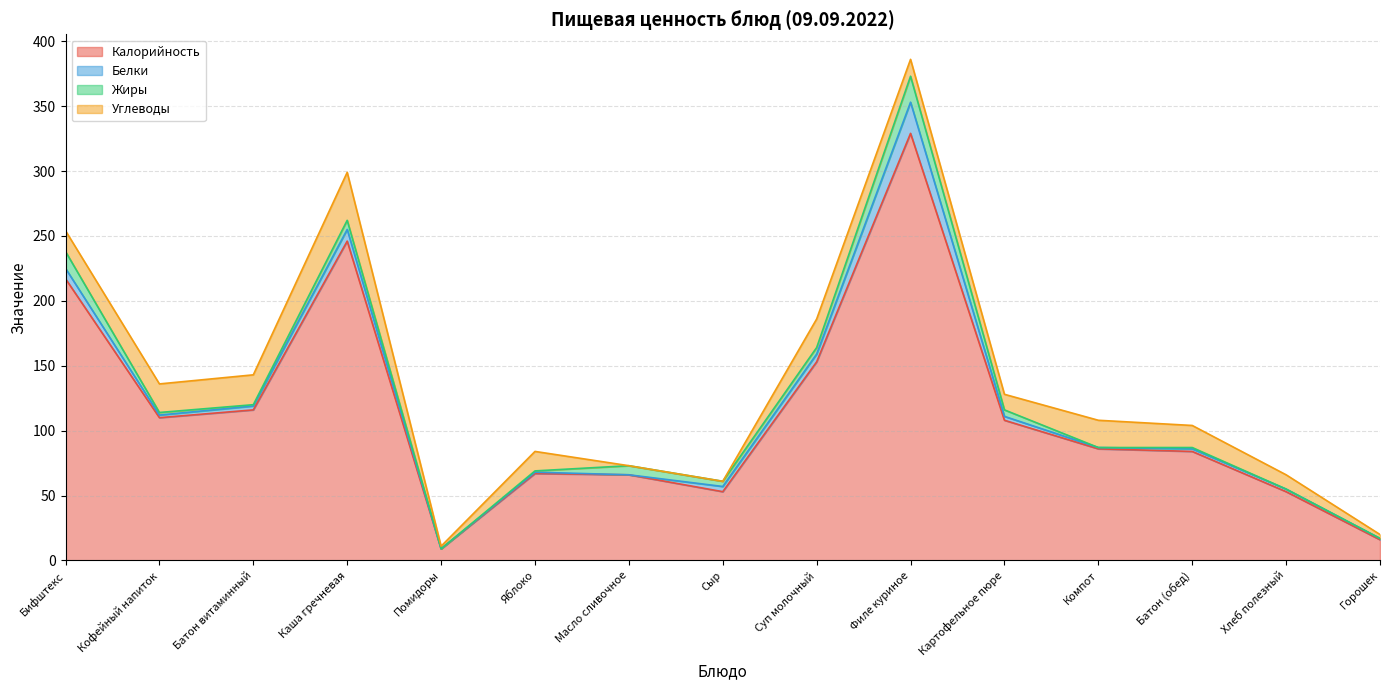

At Масло сливочное, list the series in order from smallest to largest.

Белки, Углеводы, Жиры, Калорийность